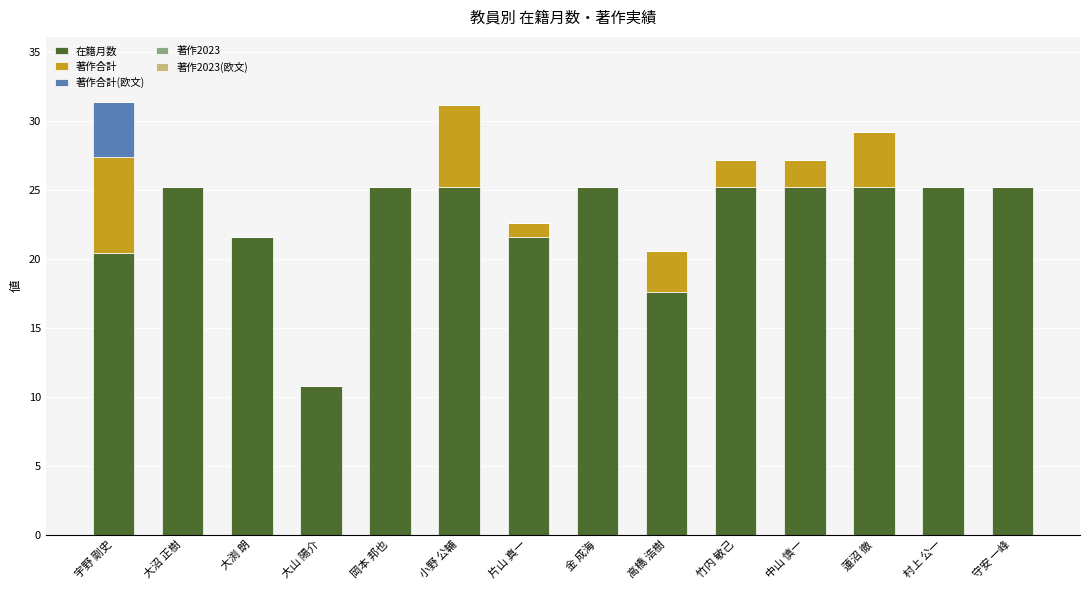

What is the total value across all series at 蓮沼 徹?

29.2